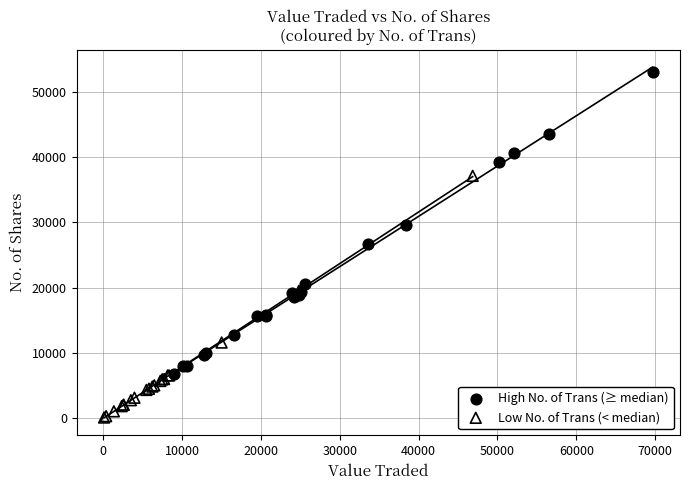

Which series has the widest spread of Y values?

High No. of Trans (≥ median)